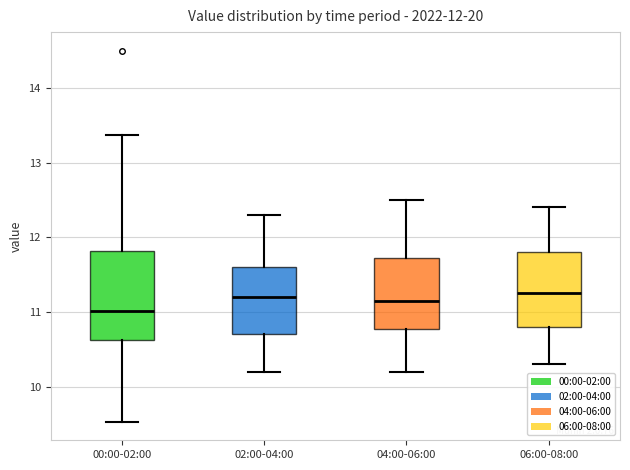

Which box is the tallest, from its lower edge to its upper edge?

00:00-02:00